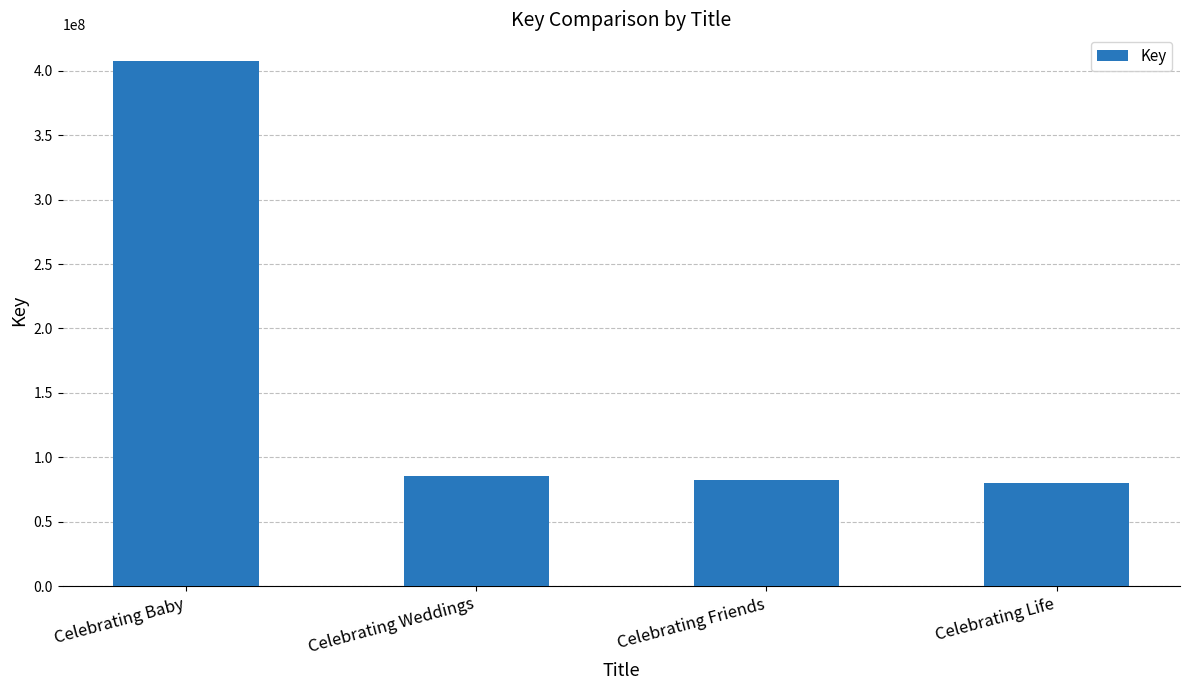

What is the sum of the values at Celebrating Baby and Celebrating Life?

488230739